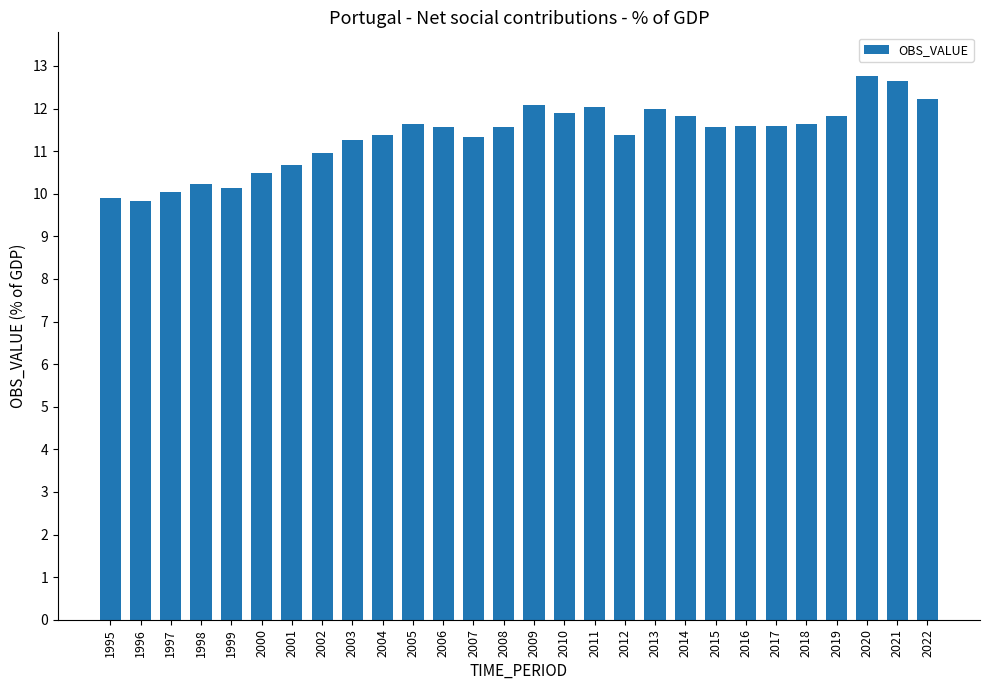

What is the difference between the second highest and minimum values?

2.8